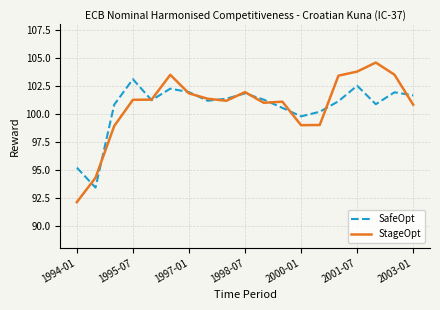

What is the highest value of the SafeOpt series?

103.1